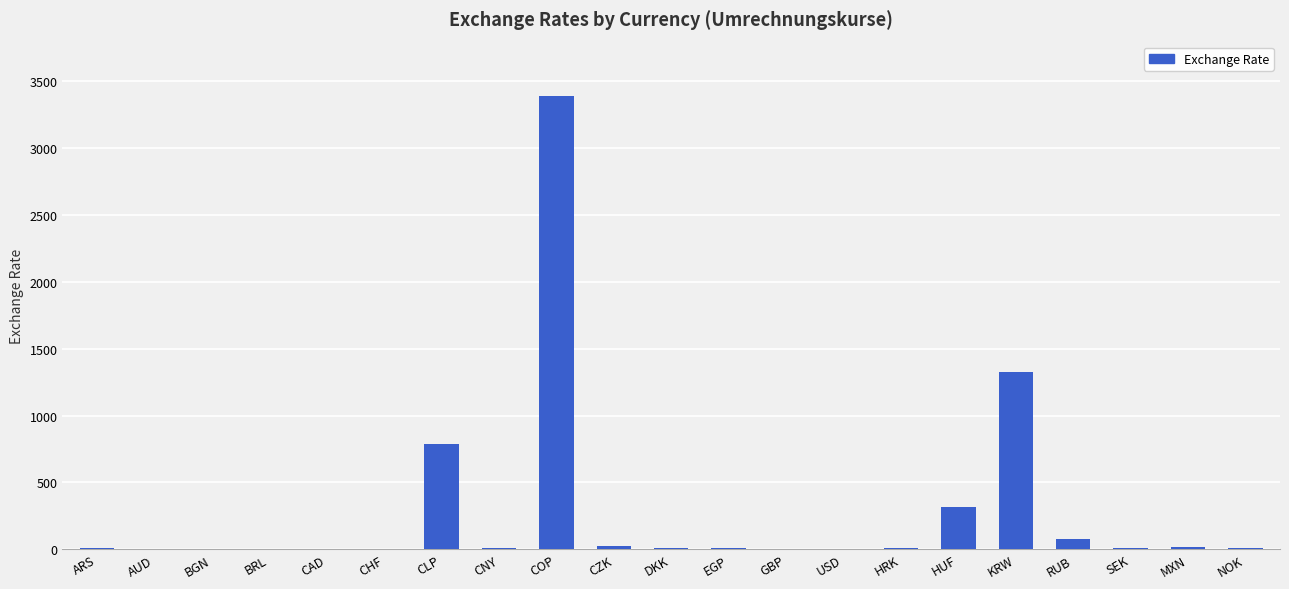

Where is the data nearest to the value 1693?

KRW